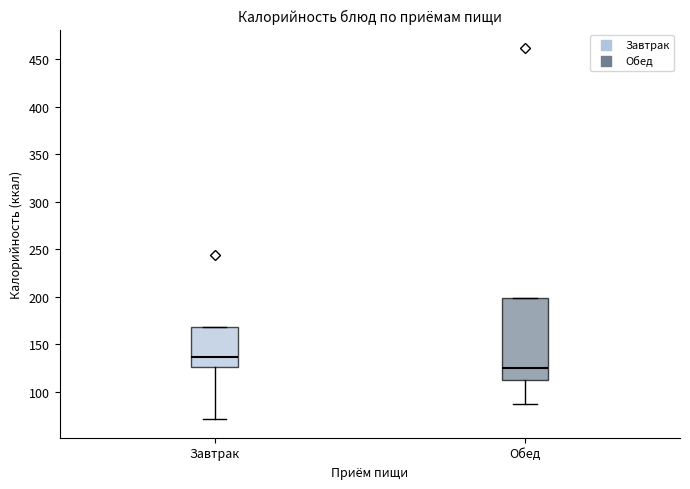

Which box's median line is the highest?

Завтрак